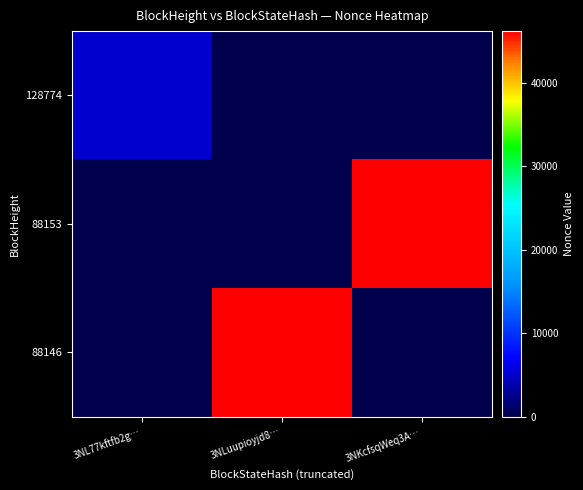

Which series has the largest total across all categories?

88153